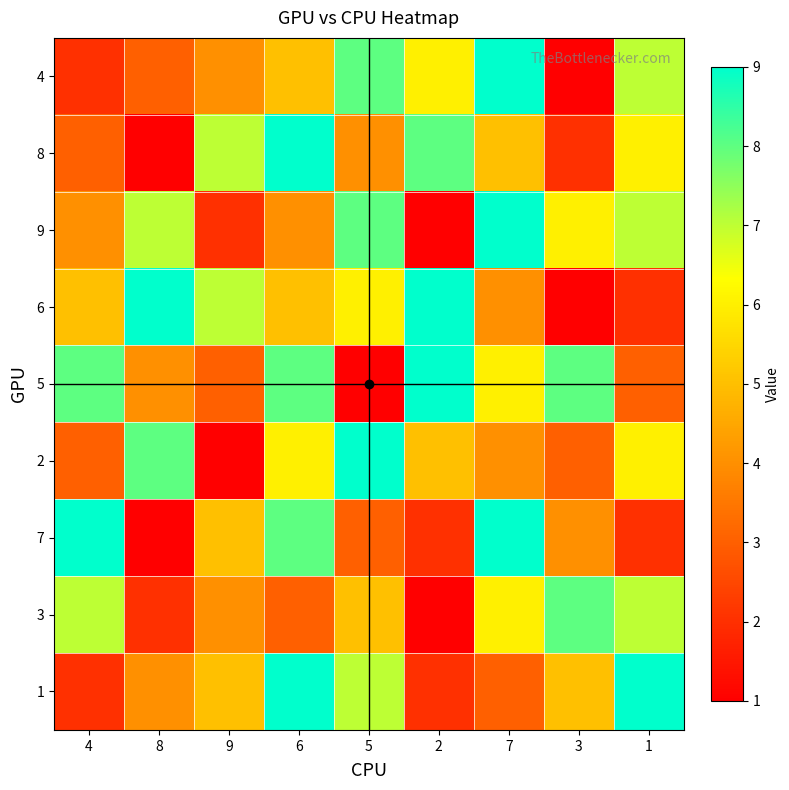

Between 4 and 2, which series saw the biggest shift?

7